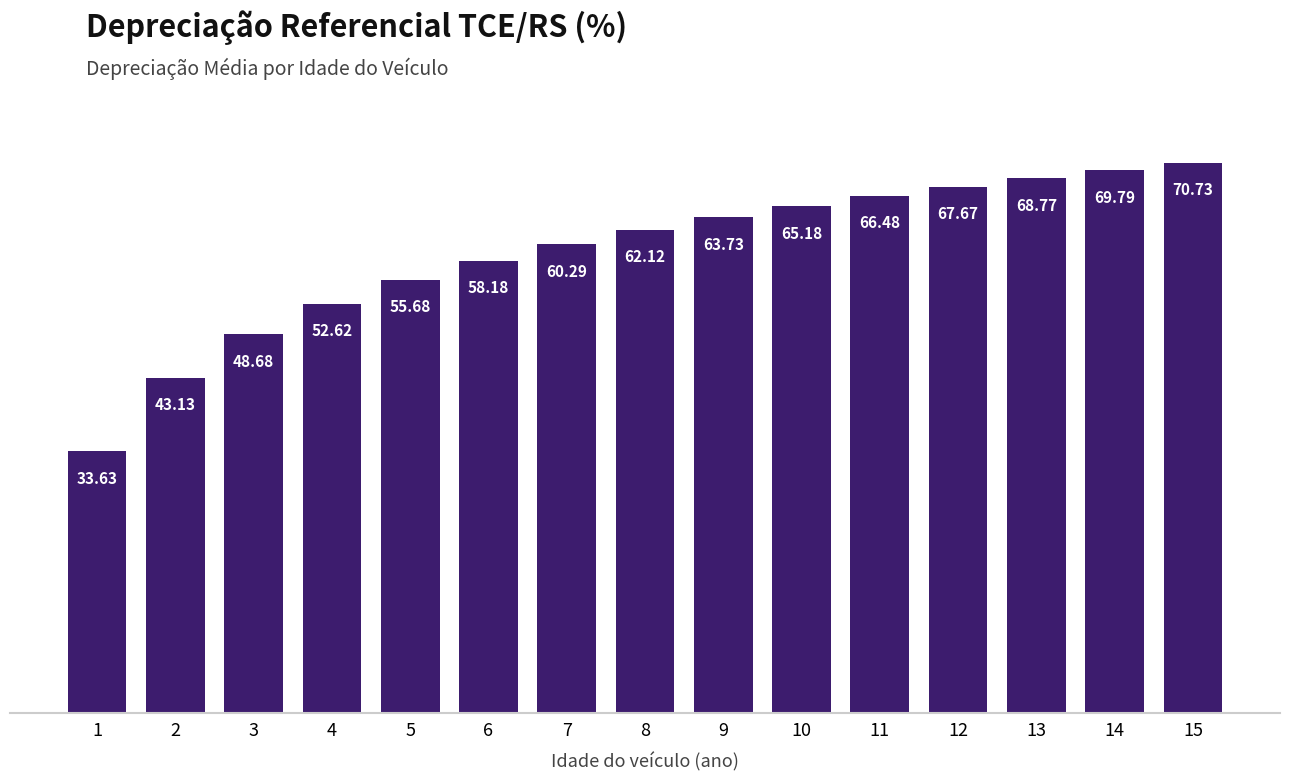

What is the value of the 8th bar from the left?

62.1